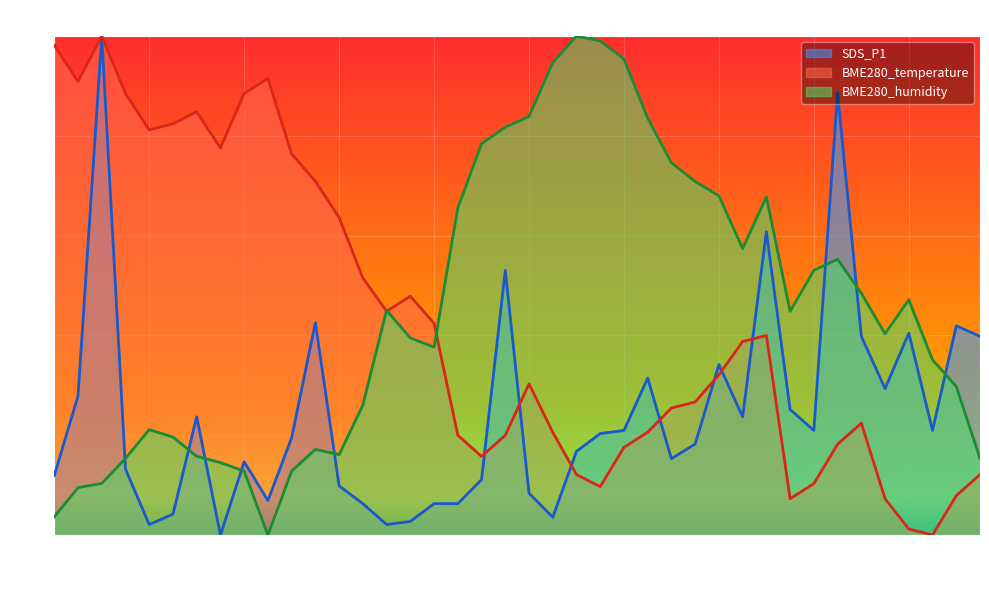

Which category has the highest value across all series?

00:06